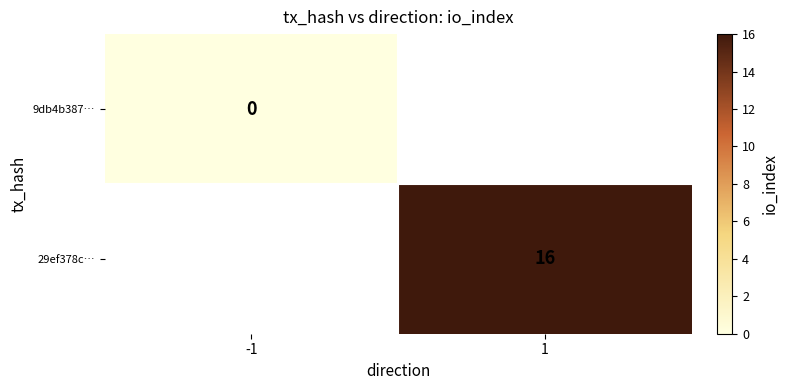

At how many categories does at least one series exceed 1?

1